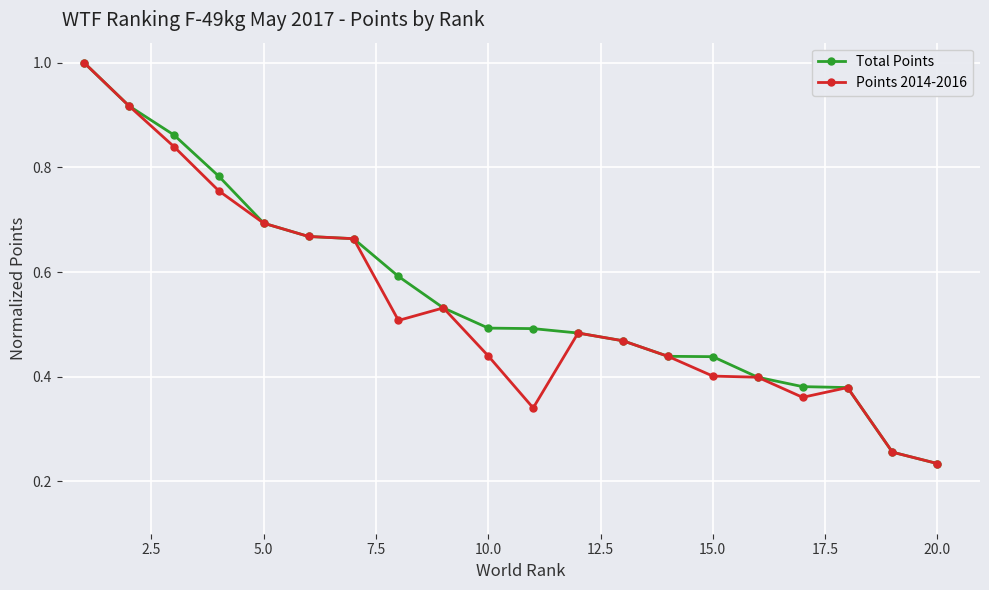

How many lines are shown in the chart?

2